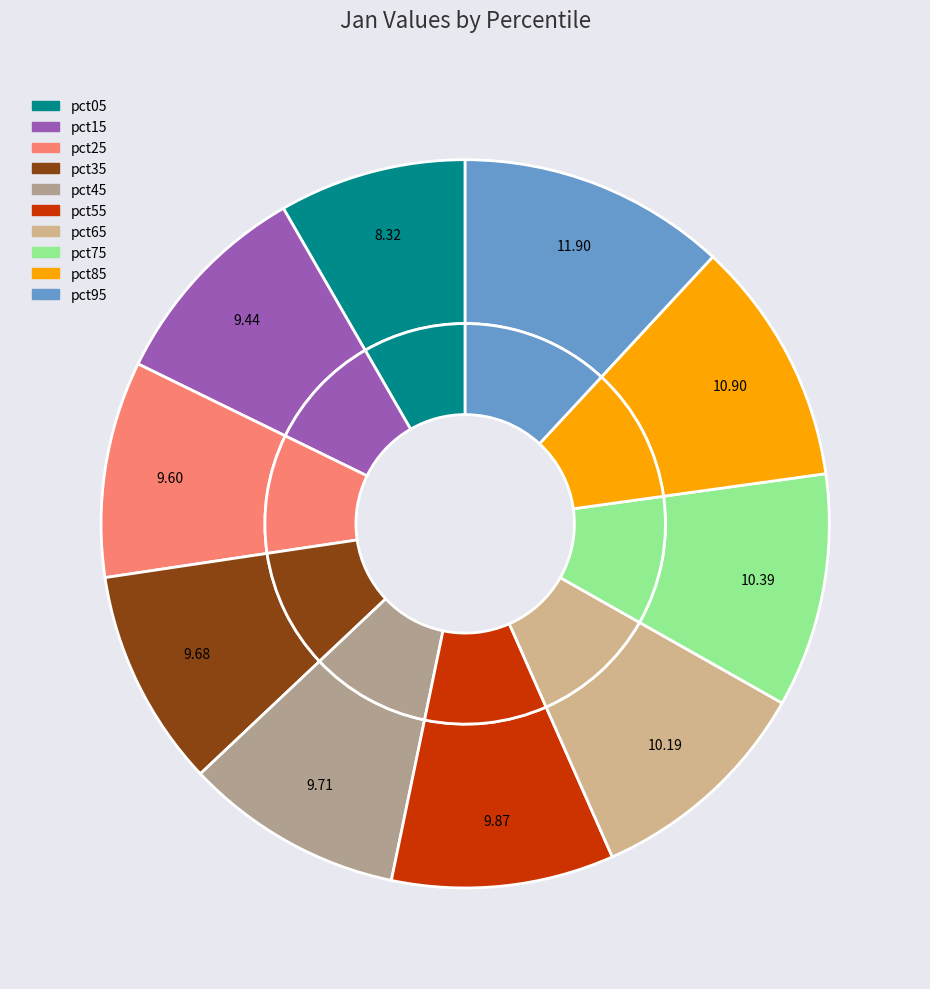

To the nearest percent, what is the combined percentage of pct35 and pct55?

20%